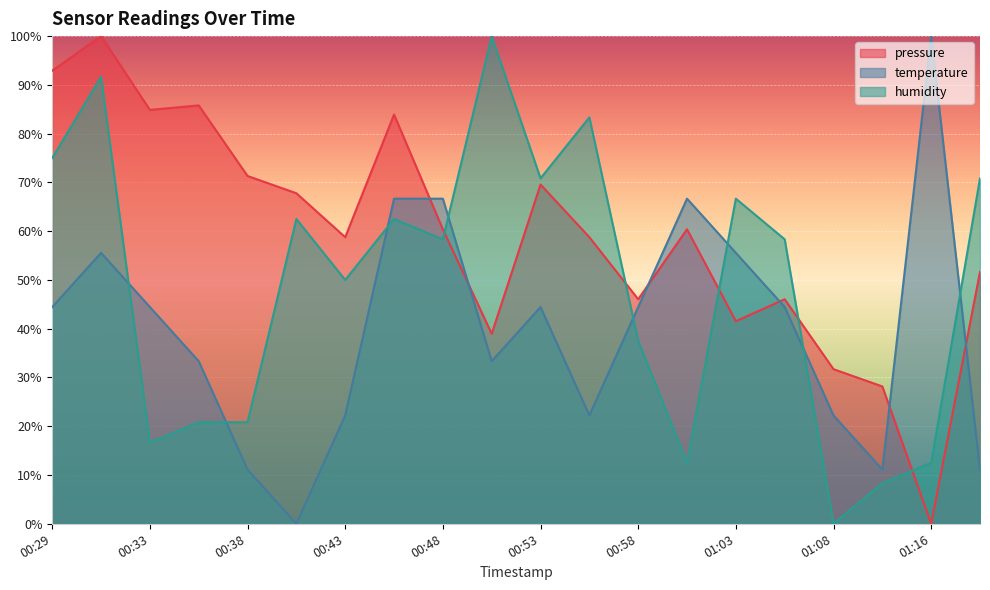

What is the value of the temperature point at the 5th from the left?

11.1